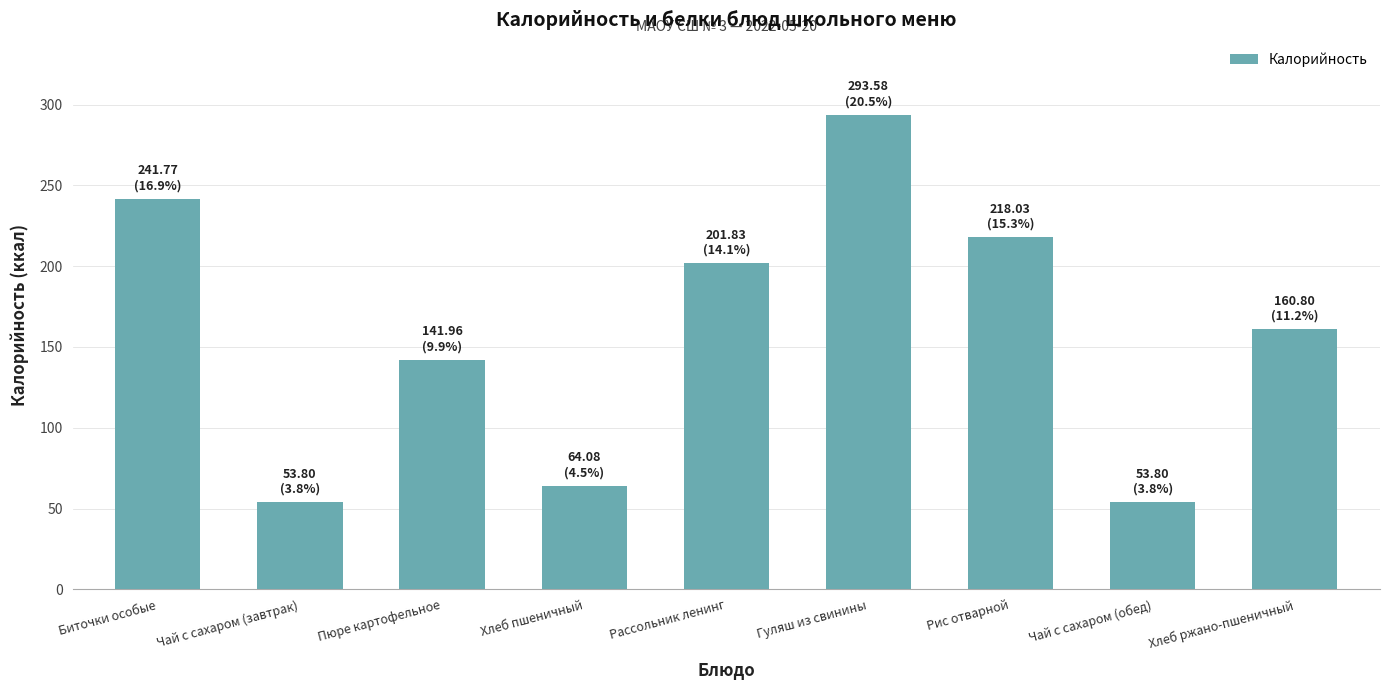

Reading right to left, extract all data points from this chart.

160.8	53.8	218.0	293.6	201.8	64.1	142.0	53.8	241.8